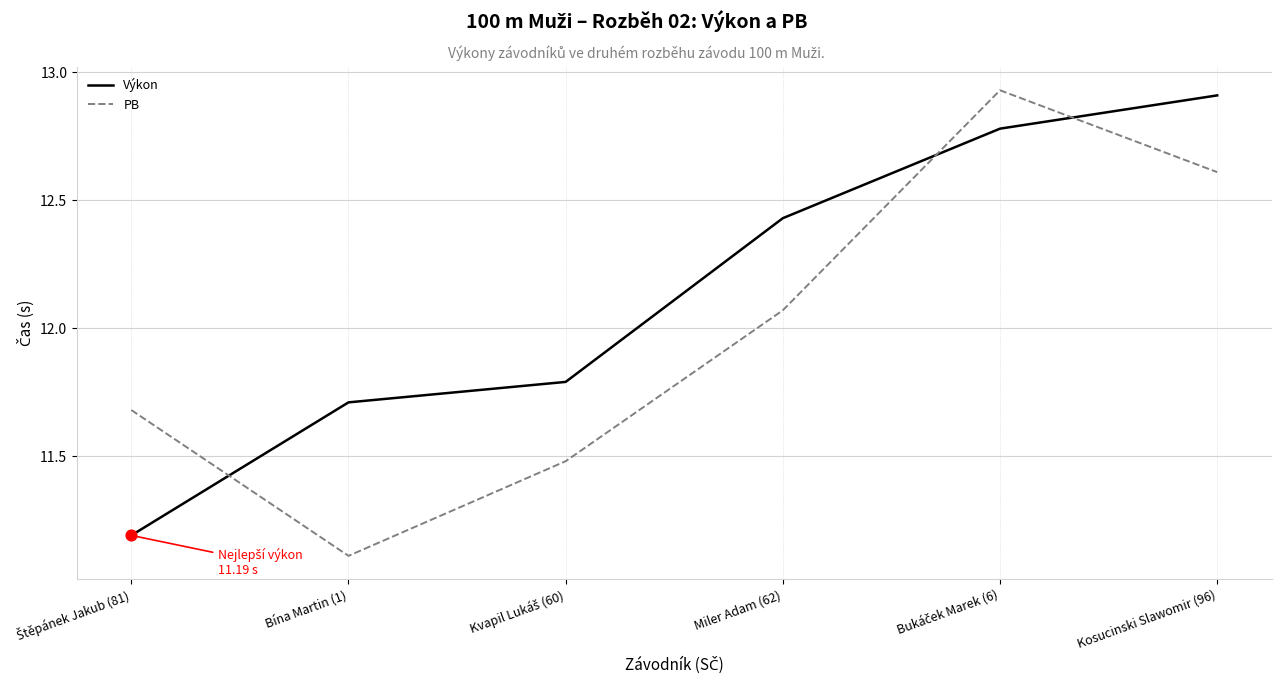

What is the difference between the highest and lowest values at Miler Adam (62)?

0.4